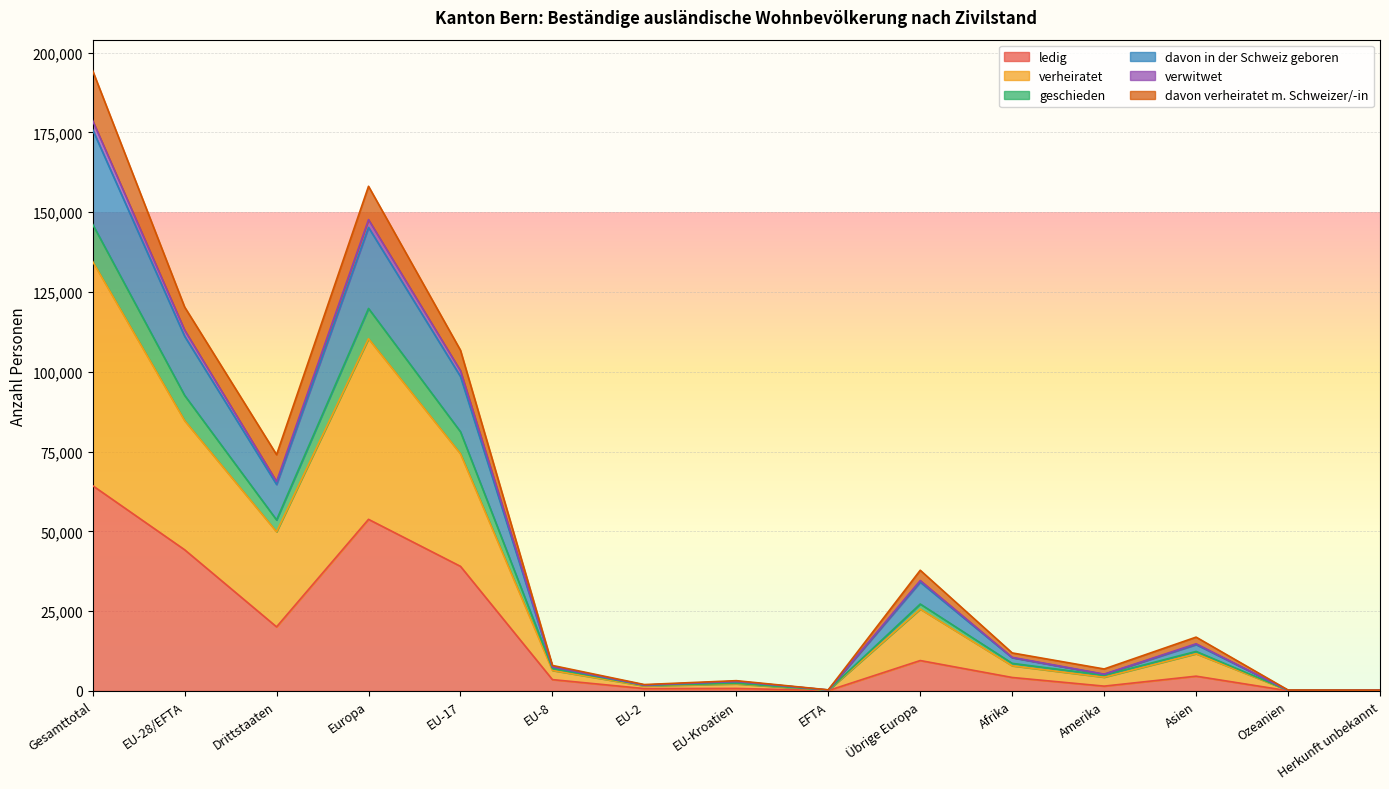

True or false: davon in der Schweiz geboren has a value of 1009 at EU-2.

False